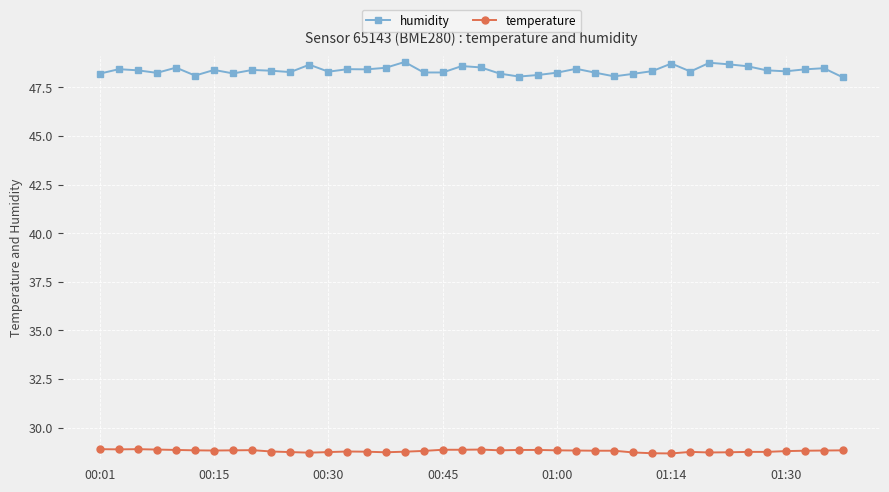

What is the smallest value displayed?

28.7